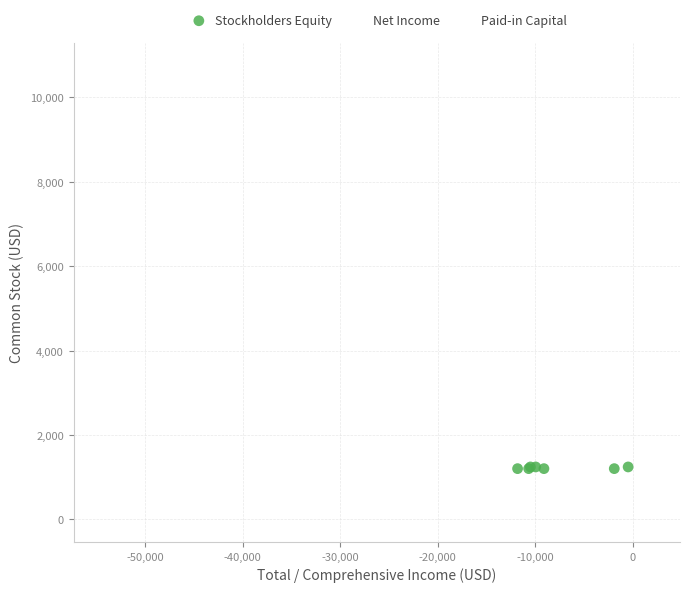

Which series contains the lowest Y value?

Net Income